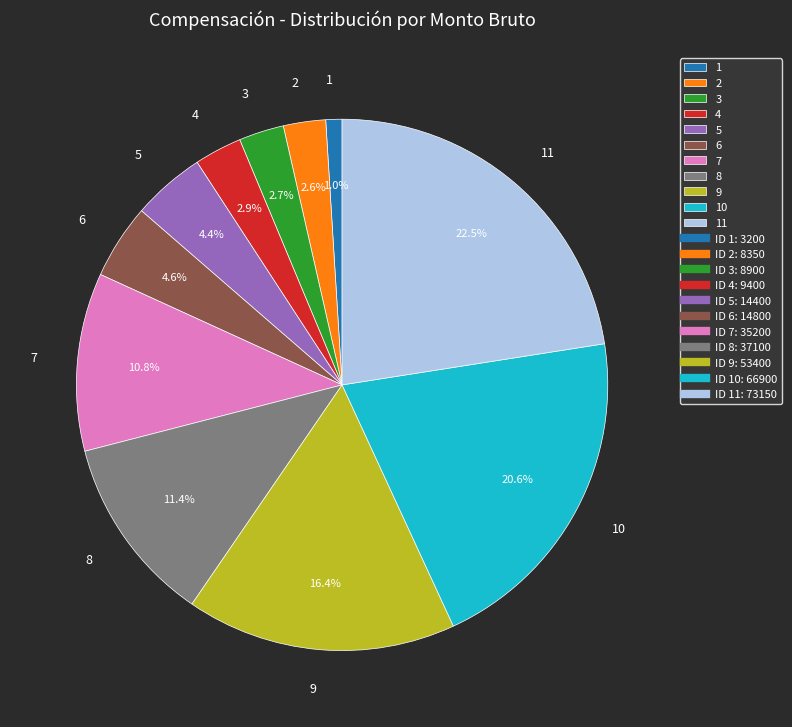

To the nearest percent, what is the difference between the largest and smallest slice percentages?

22%